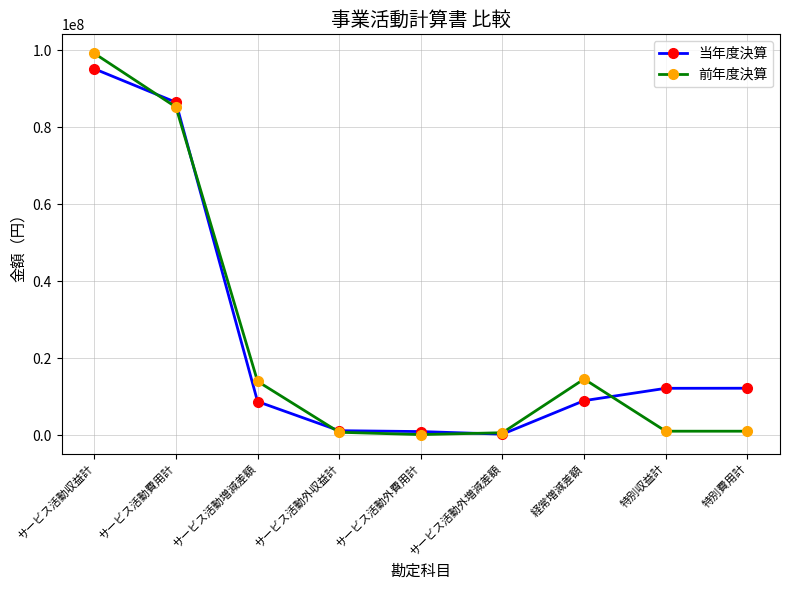

What are all the series names shown in the legend?

当年度決算, 前年度決算